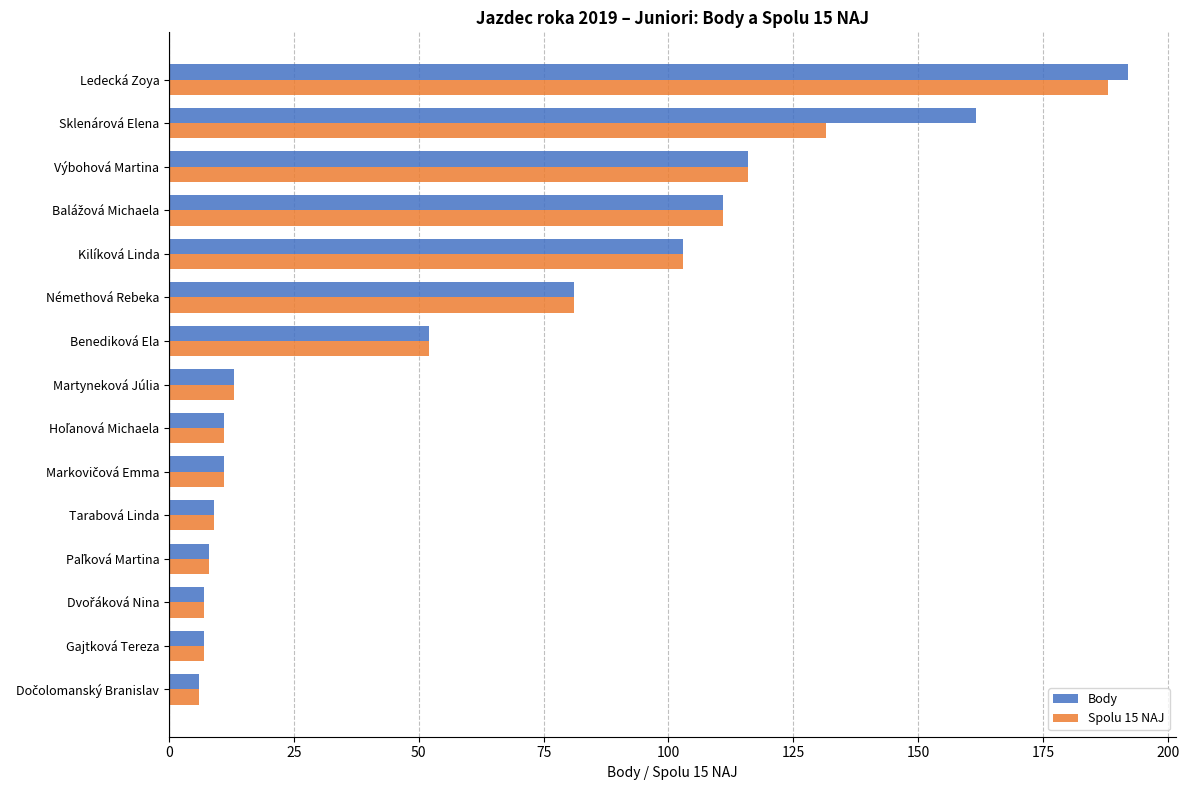

Is it true that Spolu 15 NAJ equals 103.0 at Kilíková Linda?

True